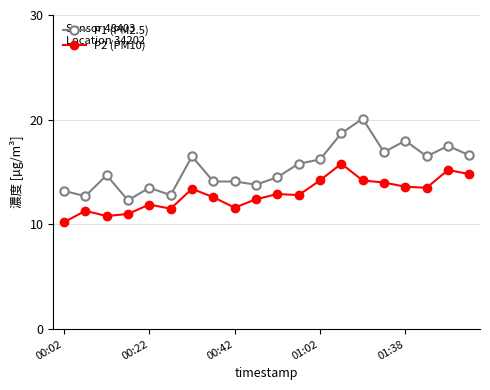

Which series has the largest range (max minus min)?

P1 (PM2.5)